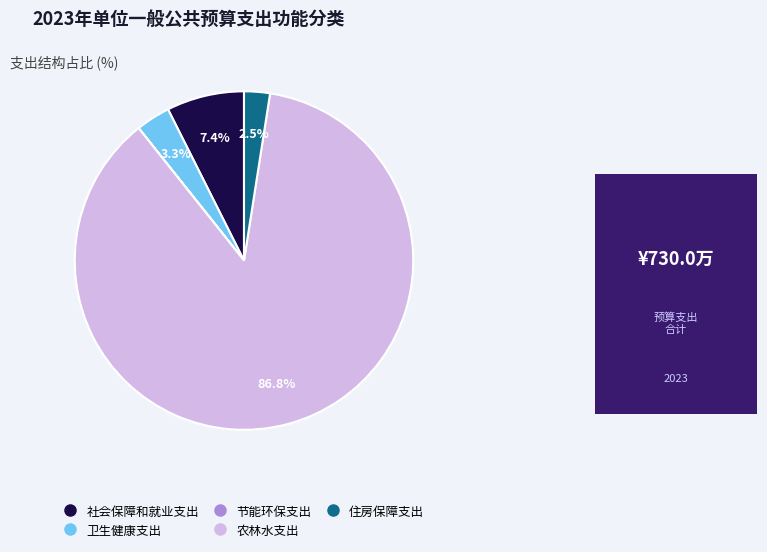

What percentage is NOT represented by 农林水支出?

13.2%